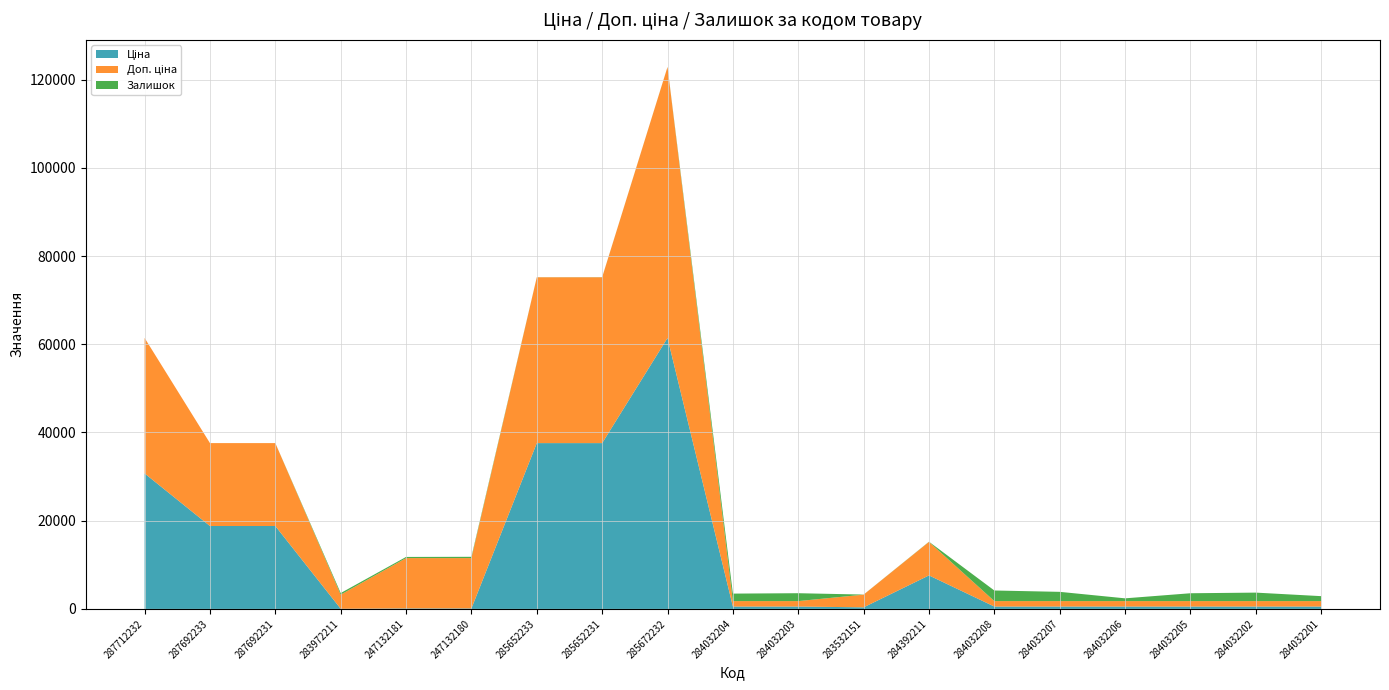

Reading left to right, transcribe all the data shown in this chart.

Ціна: 30717.1	18796.8	18796.8	32.0	114.1	114.1	37593.6	37593.6	61434.3	539.0	539.0	359.9	7596.5	539.0	539.0	539.0	539.0	539.0	539.0
Доп. ціна: 30717.1	18796.8	18796.8	3205.0	11410.0	11410.0	37593.6	37593.6	61434.3	1235.4	1235.4	2878.8	7596.5	1235.4	1235.4	1235.4	1235.4	1235.4	1235.4
Залишок: 0.0	0.0	0.0	360.0	260.0	290.0	13.0	23.0	16.0	1696.0	1786.0	14.0	43.0	2401.0	2096.0	624.0	1776.0	1921.0	1120.0